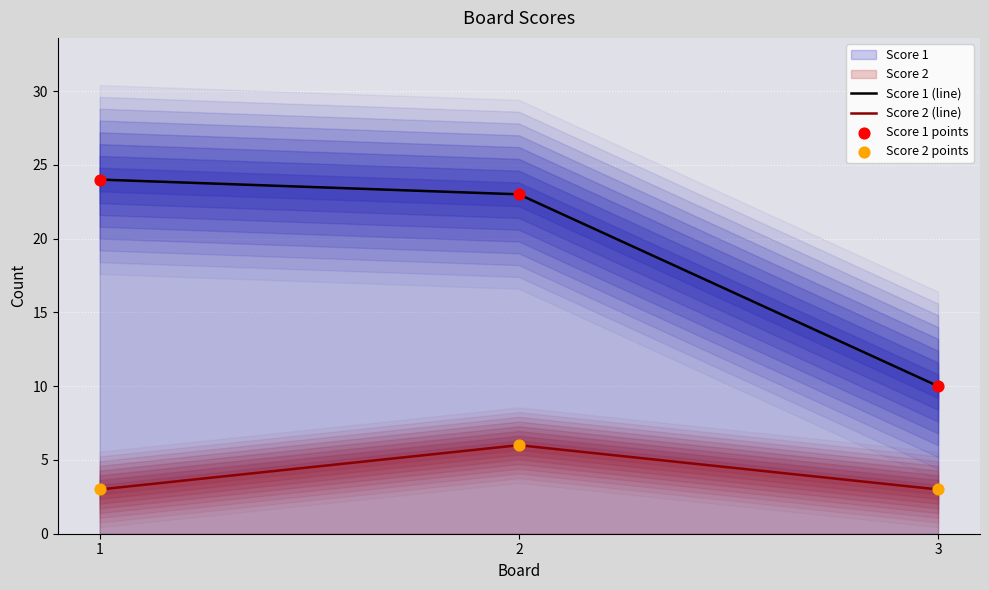

Which series has the largest total across all categories?

Score 1 (line)